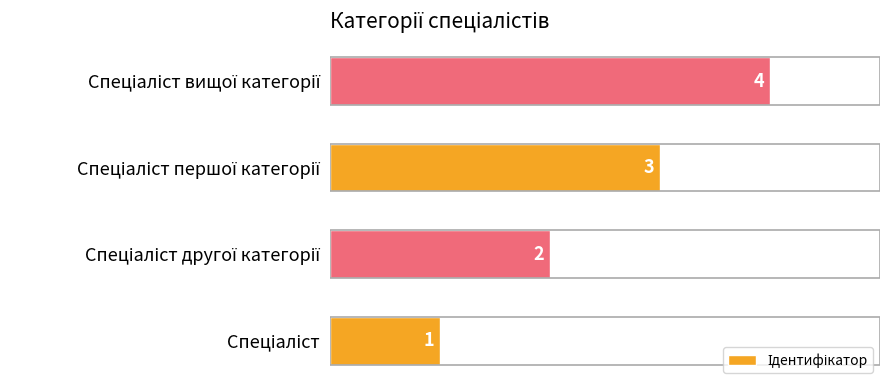

What is the sum of all values?

10